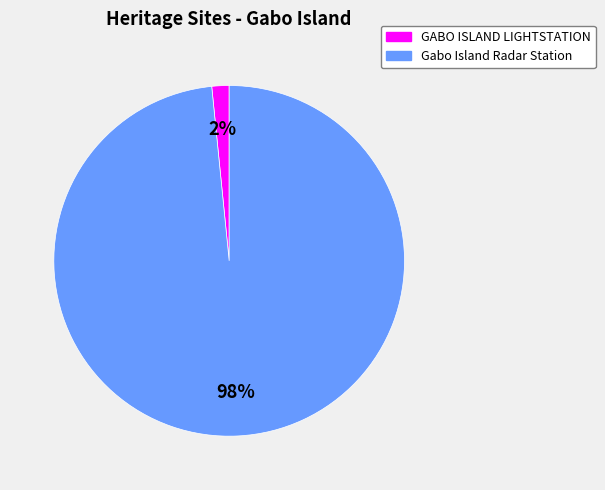

Which category accounts for the majority?

Gabo Island Radar Station